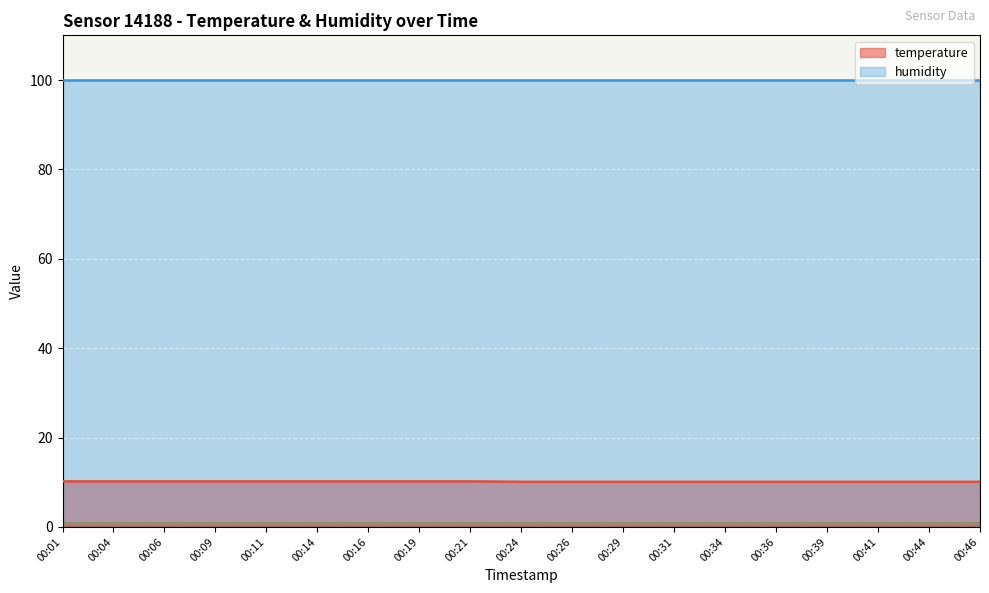

True or false: the data shows 10.2 at 00:04.

True